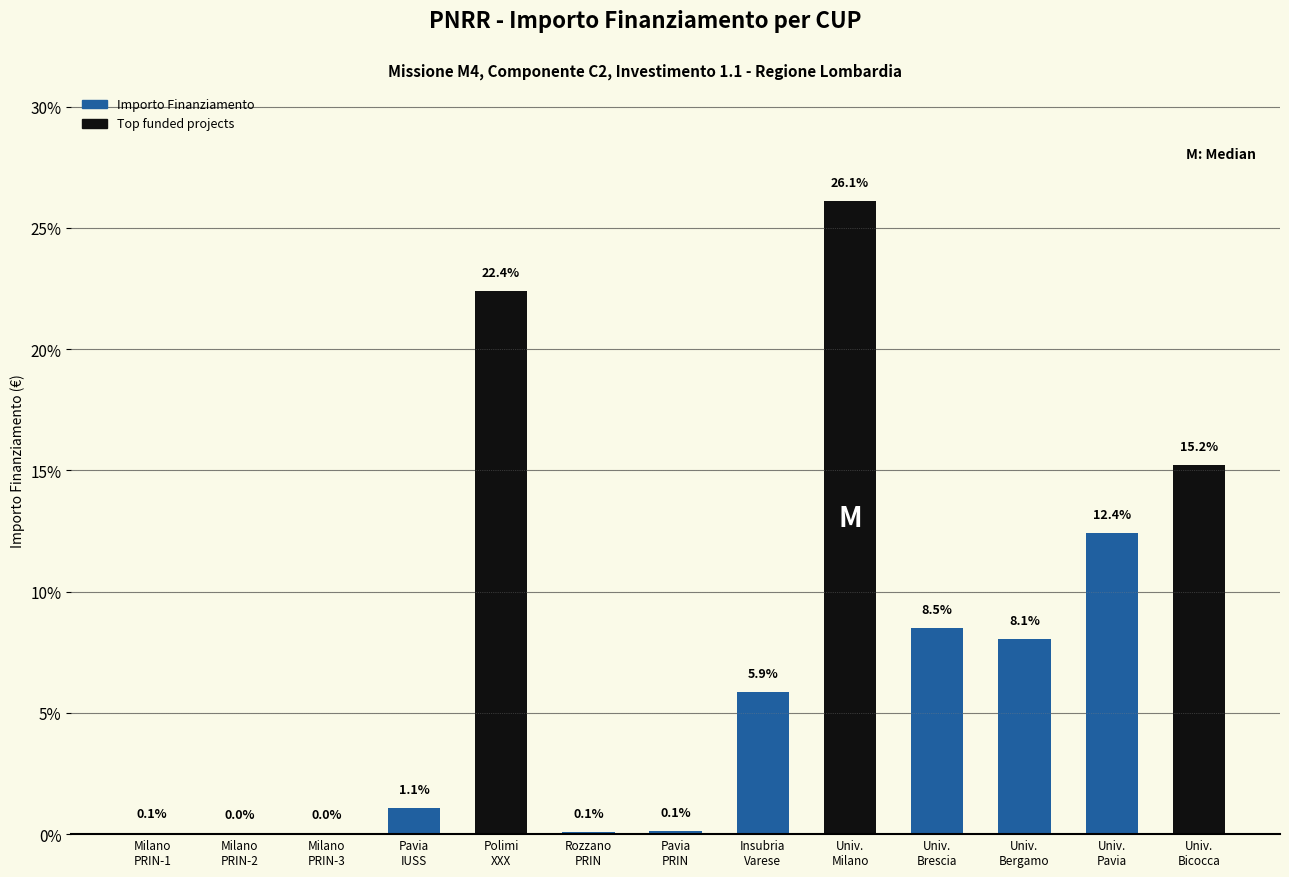

What is the greatest value displayed?

26.1